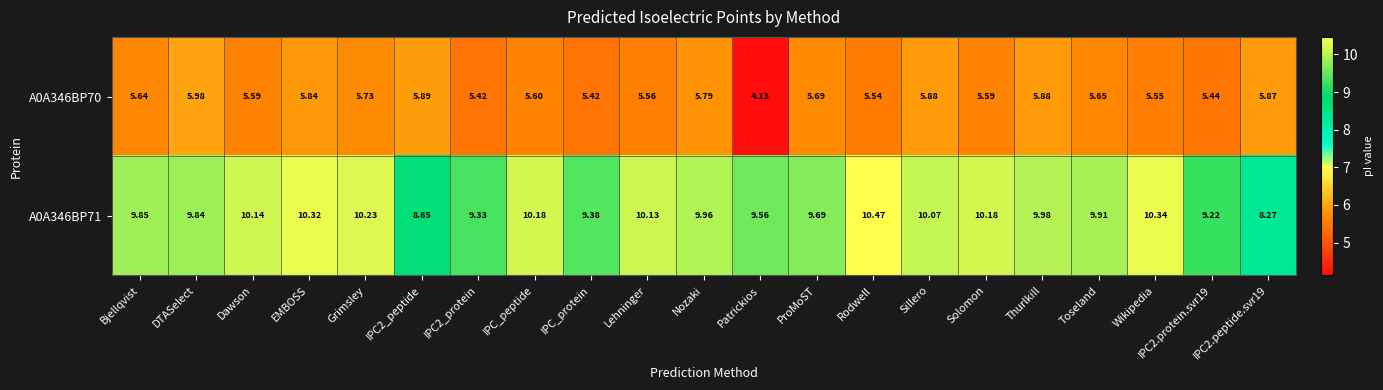

Which series changed the most between IPC2_peptide and Rodwell?

A0A346BP71